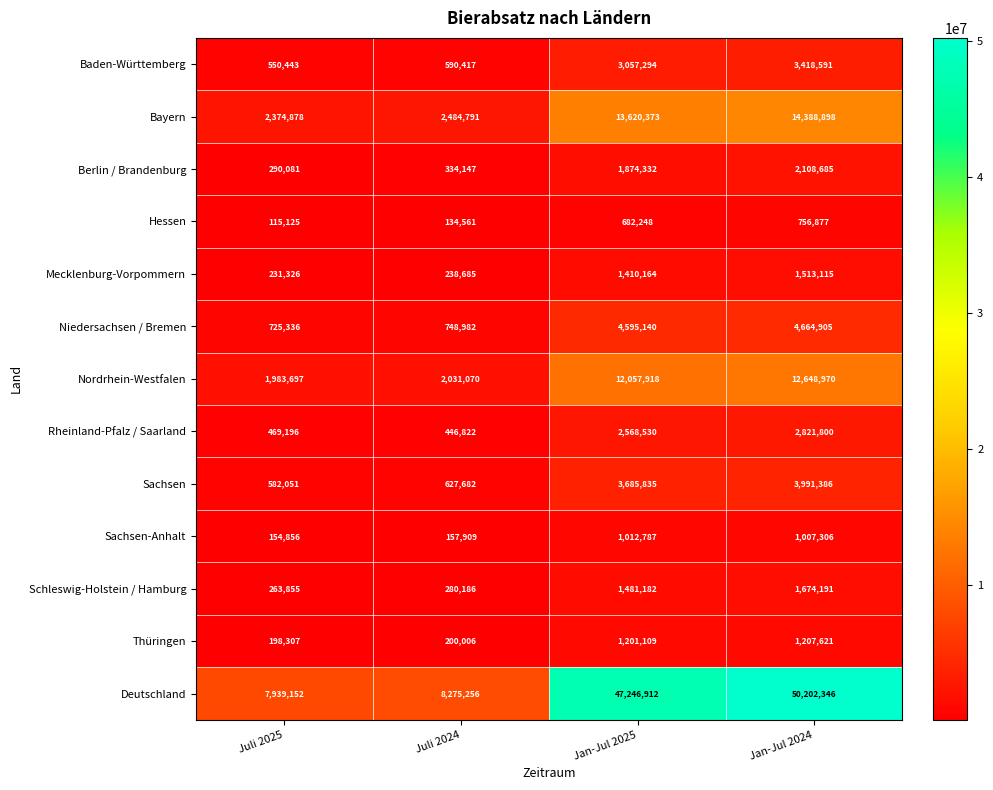

What is the sum of the Sachsen values at Jan-Jul 2025 and Juli 2024?

4313517